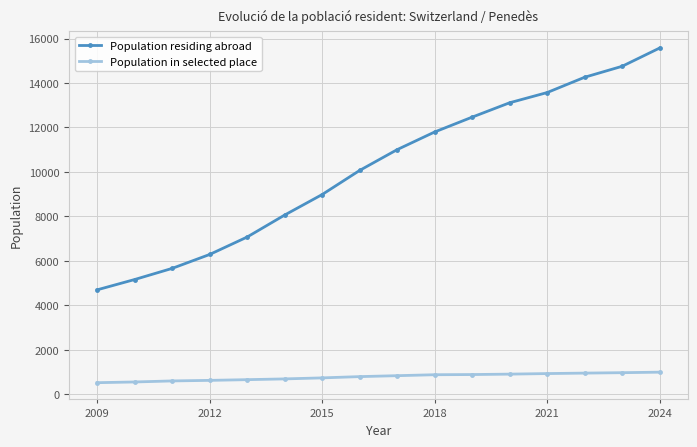

True or false: Population in selected place and Population residing abroad cross at least once.

False